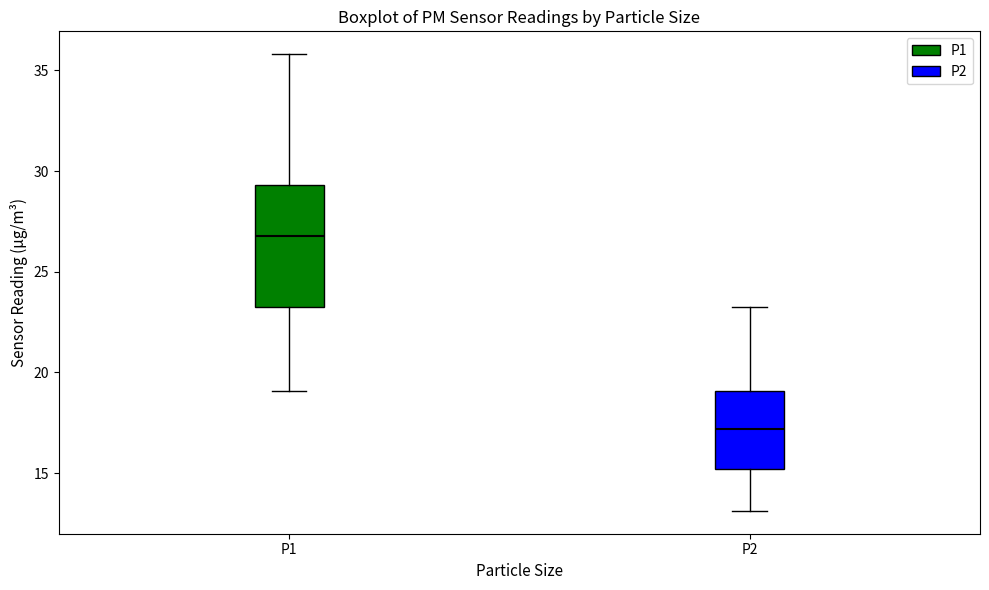

Reading left to right, read every box against the y-axis: the position of its median line, the range the box covers, and the ends of its whiskers. The values are not printed on the chart, so give them approximately, as read against the axis.

P1: median 27.0, box 23.0 to 29.5, whiskers 19.0 to 36.0
P2: median 17.0, box 15.0 to 19.0, whiskers 13.0 to 23.5